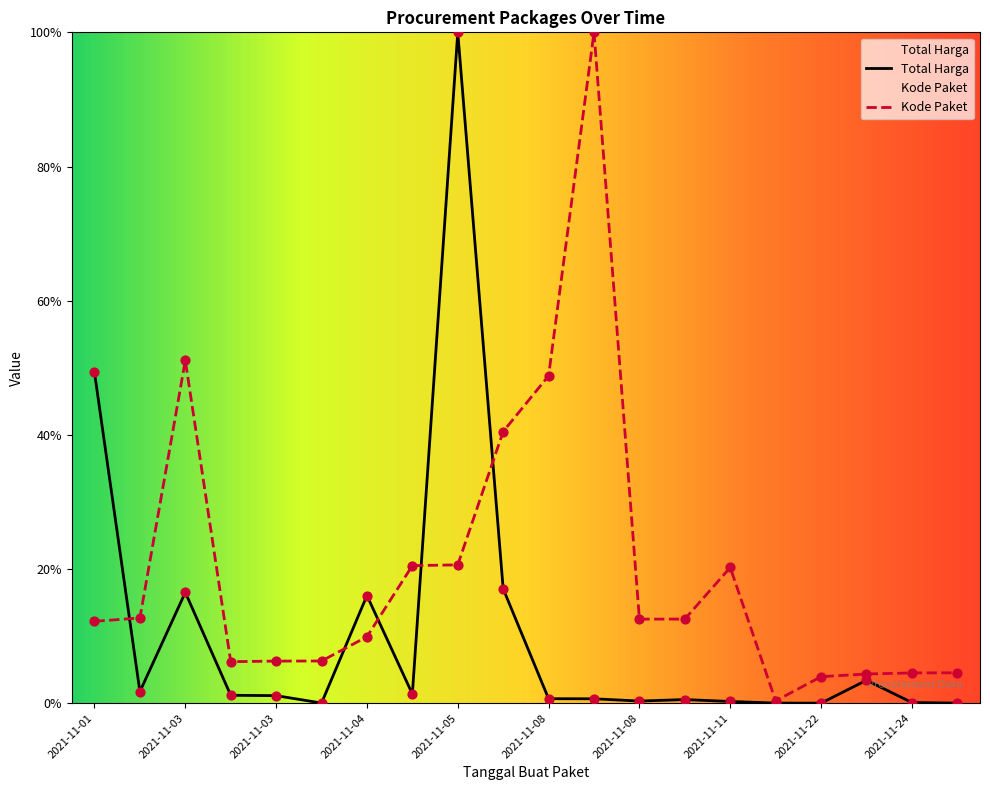

Is the value of Total Harga at 2021-11-03 greater than the value of Kode Paket at 2021-11-04?

Yes